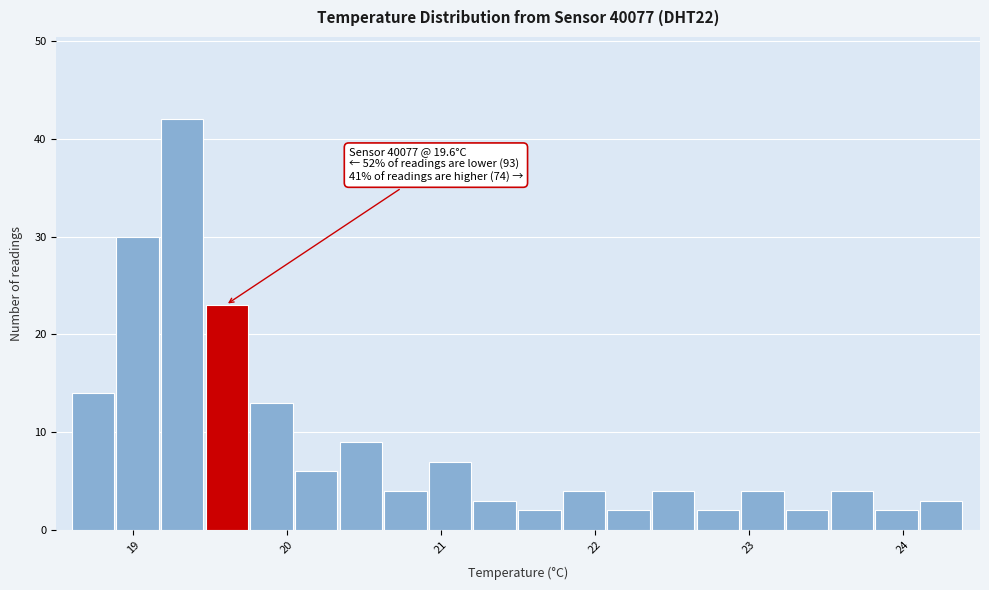

Read against the x-axis, roughly where is the centre of the tallest bar?

19.3